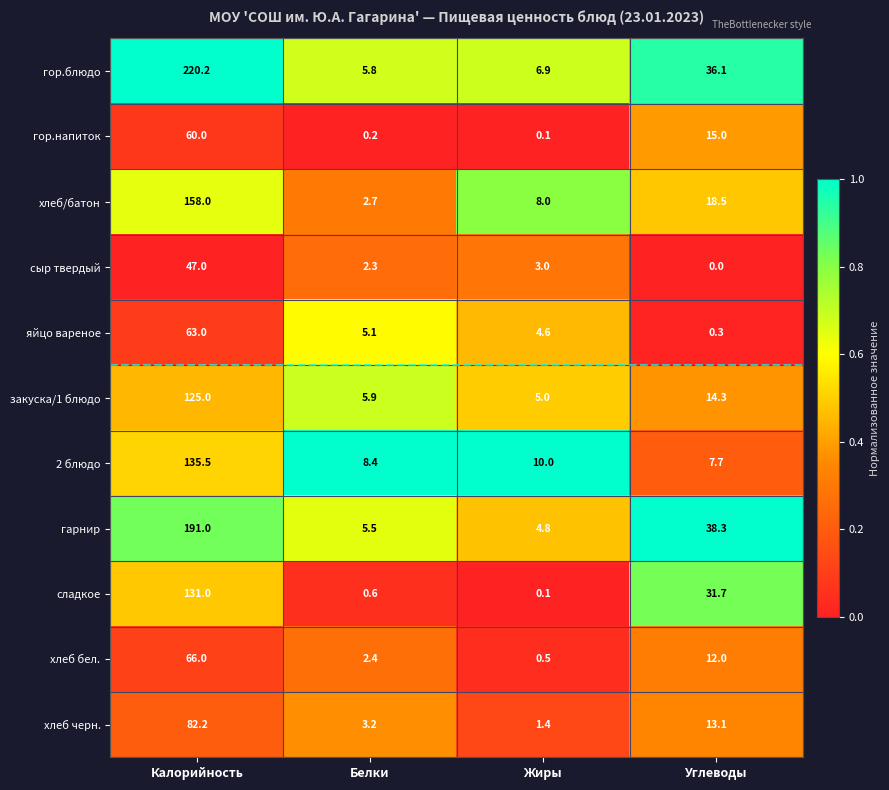

True or false: хлеб/батон has a value of 18.5 at Углеводы.

True